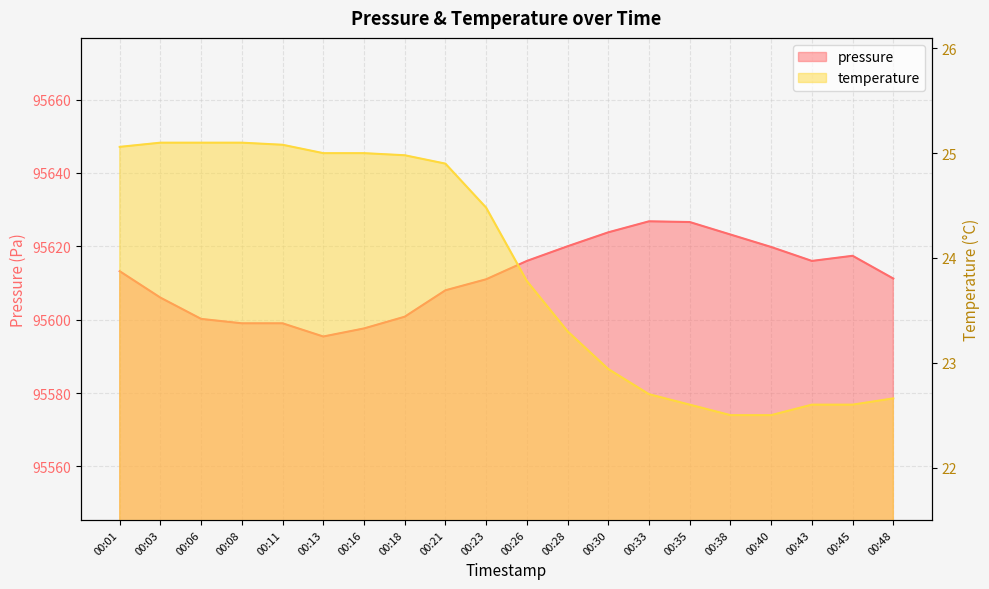

The value of temperature at 00:33 is 34.1. True or false?

False